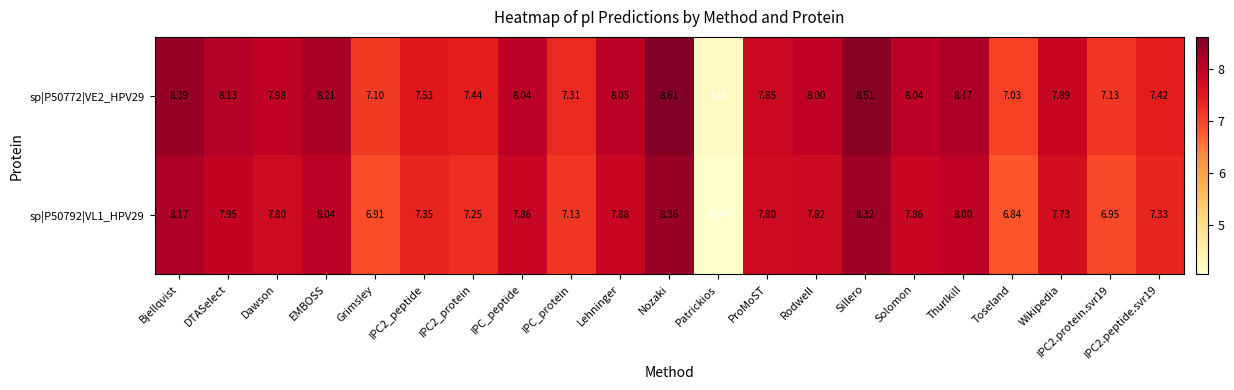

Rank the series at EMBOSS from lowest to highest value.

sp|P50792|VL1_HPV29, sp|P50772|VE2_HPV29